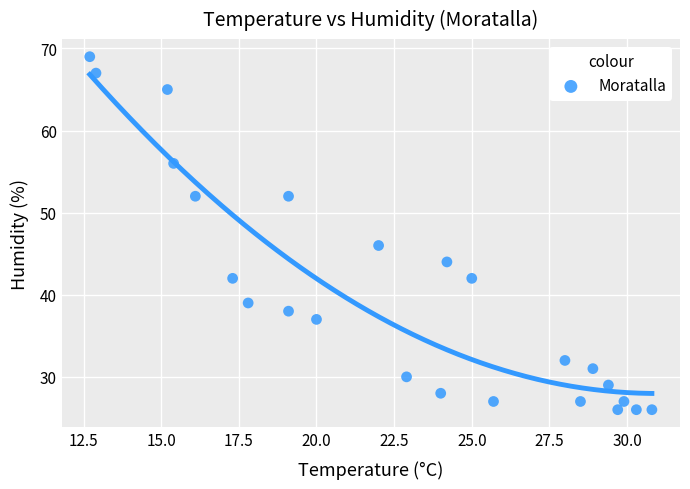

What Y value in the scatter plot is closest to 47?

46